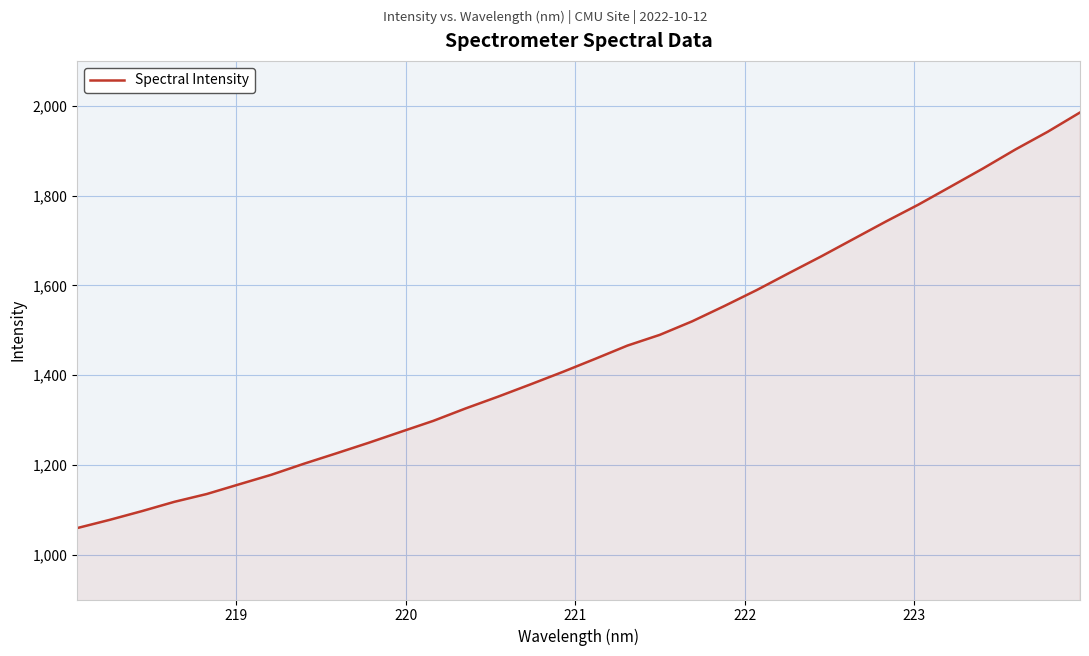

True or false: the data has more than 1 interior local peaks.

False